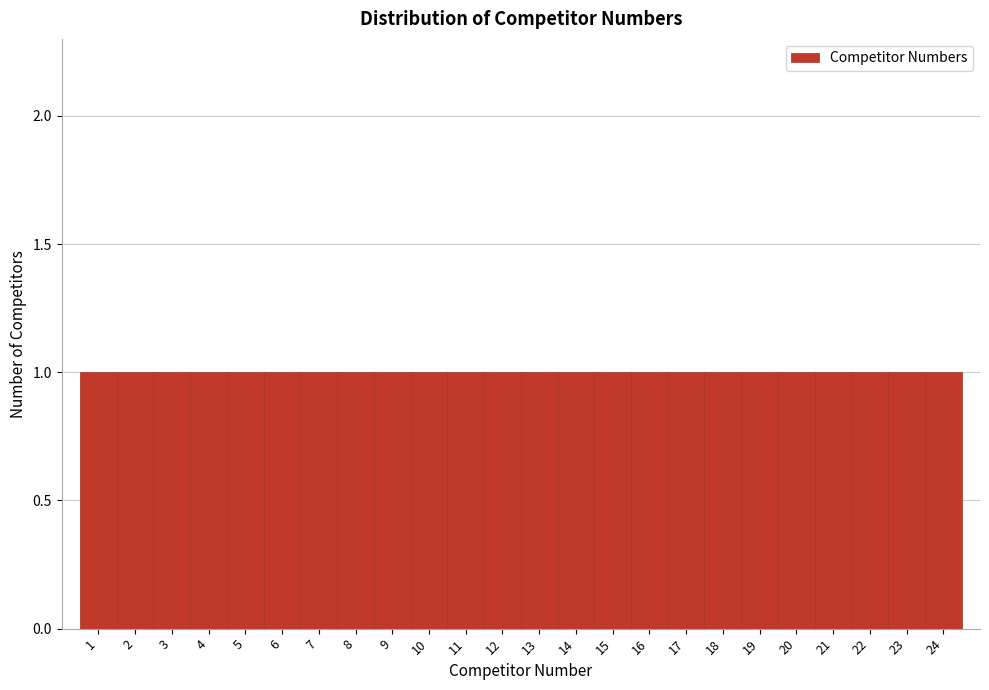

Reading left to right, transcribe this chart: for each bar, give the range it covers on the x-axis and its height. The values are not printed on the chart, so give them approximately, as read against the axis.

0.5 to 1.5: 1
1.5 to 2.5: 1
2.5 to 3.5: 1
3.5 to 4.5: 1
4.5 to 5.5: 1
5.5 to 6.5: 1
6.5 to 7.5: 1
7.5 to 8.5: 1
8.5 to 9.5: 1
9.5 to 10.5: 1
10.5 to 11.5: 1
11.5 to 12.5: 1
12.5 to 13.5: 1
13.5 to 14.5: 1
14.5 to 15.5: 1
15.5 to 16.5: 1
16.5 to 17.5: 1
17.5 to 18.5: 1
18.5 to 19.5: 1
19.5 to 20.5: 1
20.5 to 21.5: 1
21.5 to 22.5: 1
22.5 to 23.5: 1
23.5 to 24.5: 1